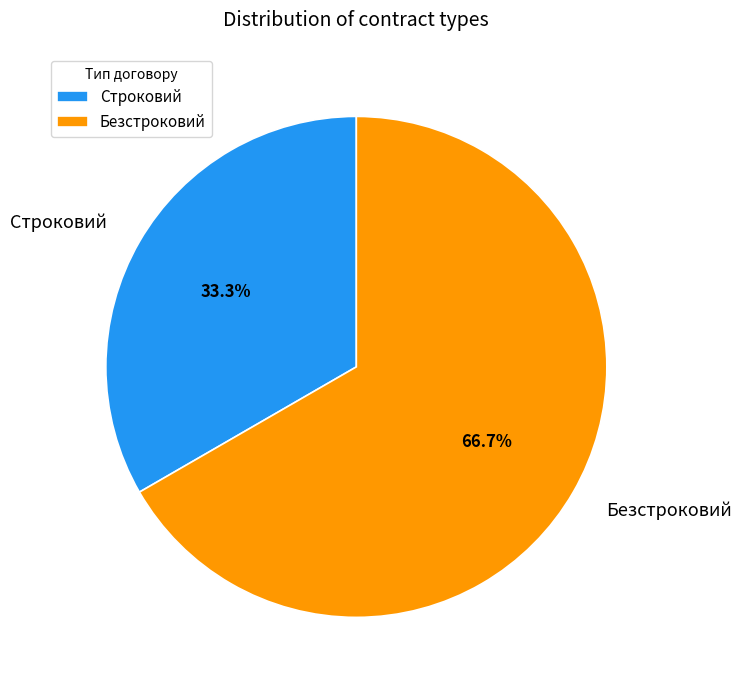

What percentage is the Строковий slice, to the nearest percent?

33%